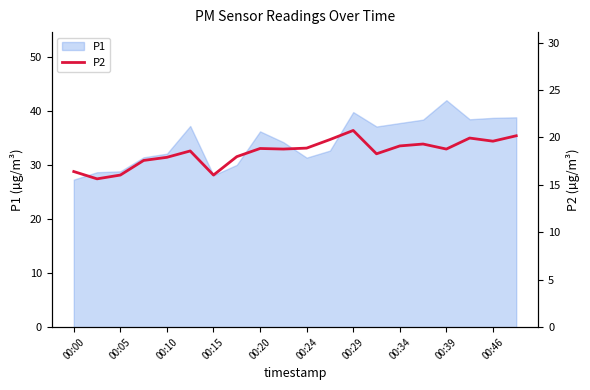

What is the highest value of the P1 series?

42.0